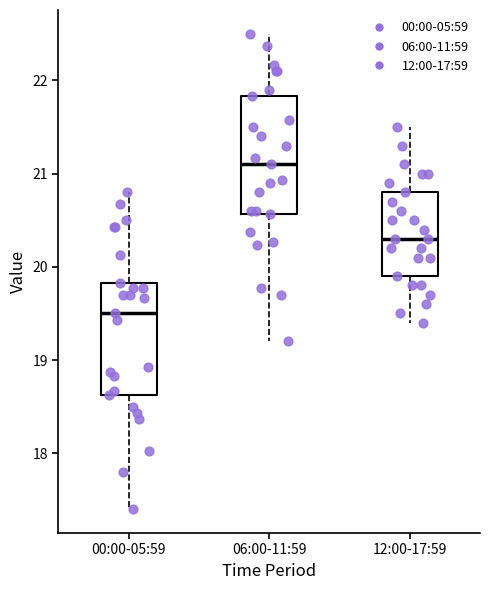

Where does the lower whisker of the box for 12:00-17:59 end on the y-axis? The values are not printed on the chart, so give them approximately, as read against the axis.

19.4